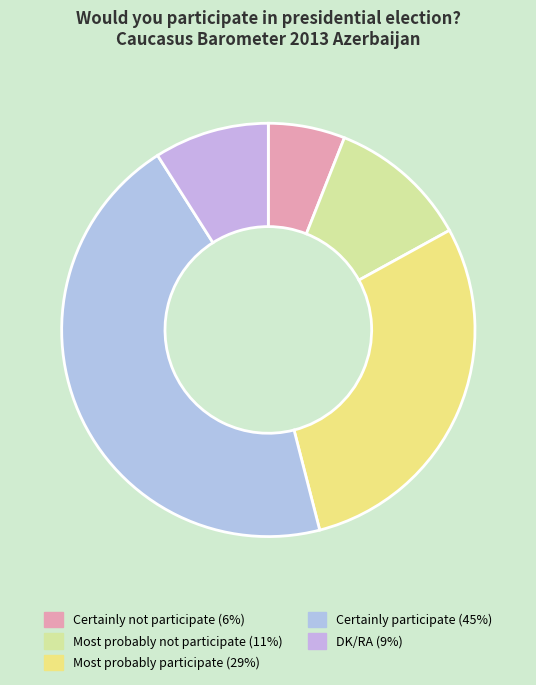

Rank the categories by value from lowest to highest.

Certainly not participate, DK/RA, Most probably not participate, Most probably participate, Certainly participate